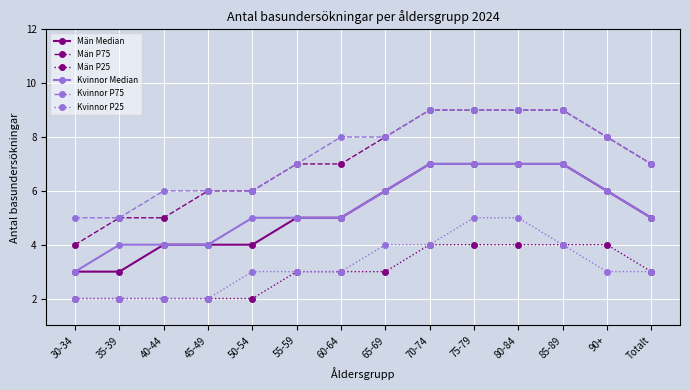

The Kvinnor P75 series shows 14 at 75-79. True or false?

False